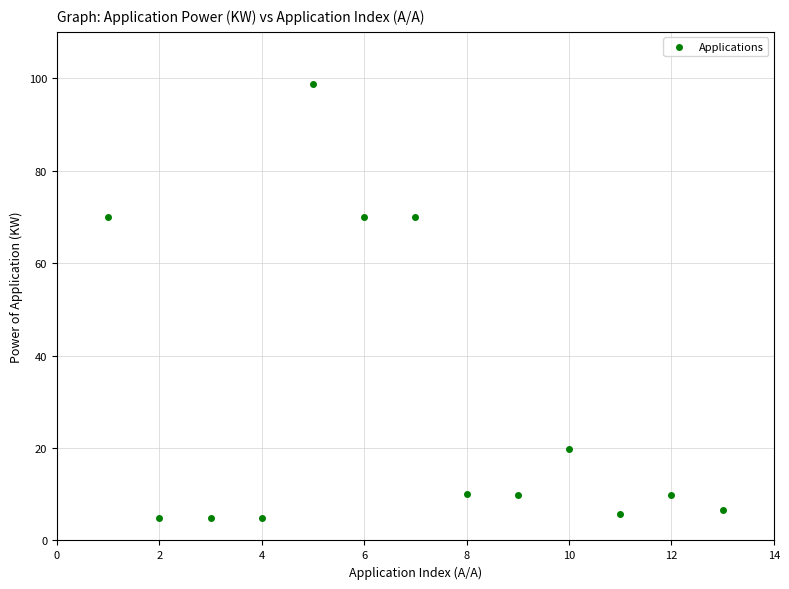

What is the range of Y values (max minus min)?

93.8